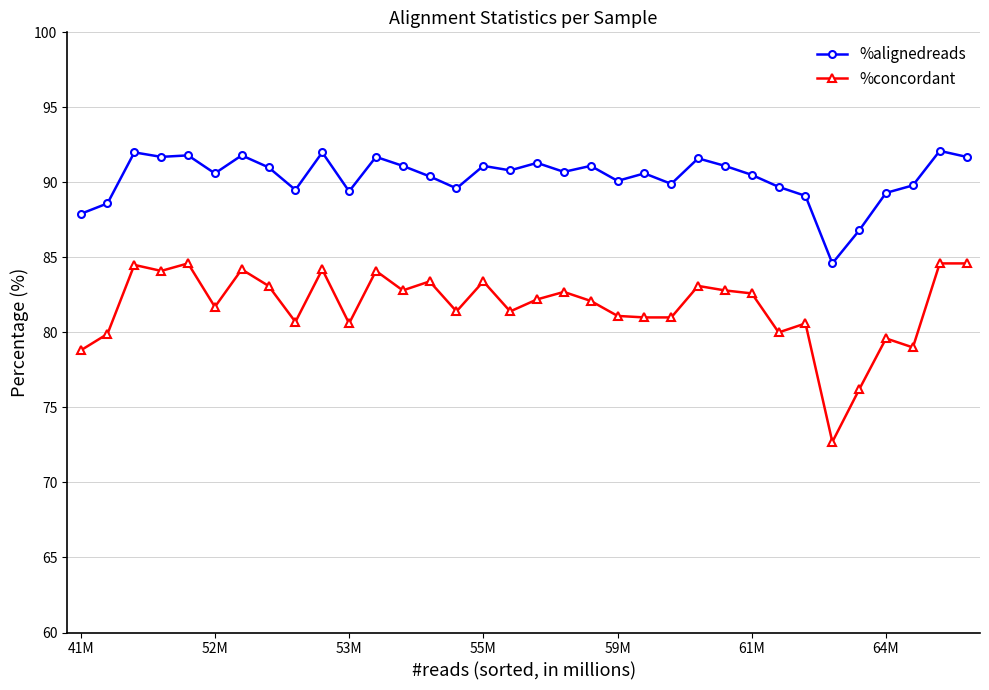

What is the difference between the maximum and second lowest values in the %concordant series?

8.4